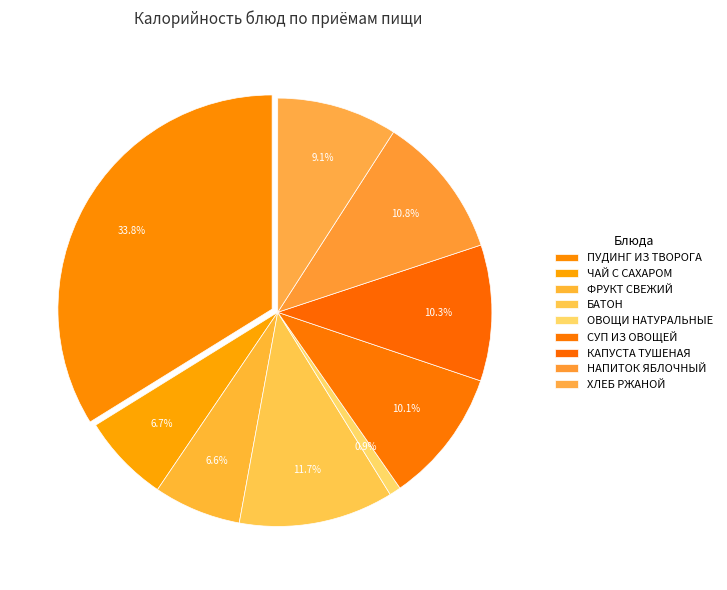

To the nearest percent, what percentage of the pie is СУП ИЗ ОВОЩЕЙ?

10%